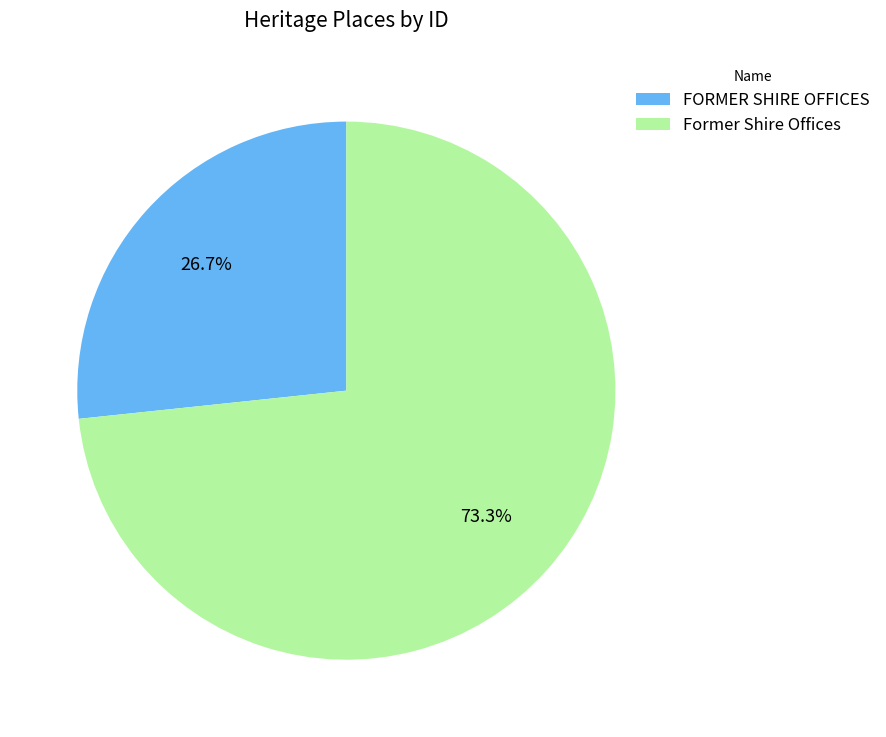

Combined, what portion of the pie is Former Shire Offices and FORMER SHIRE OFFICES?

100.0%